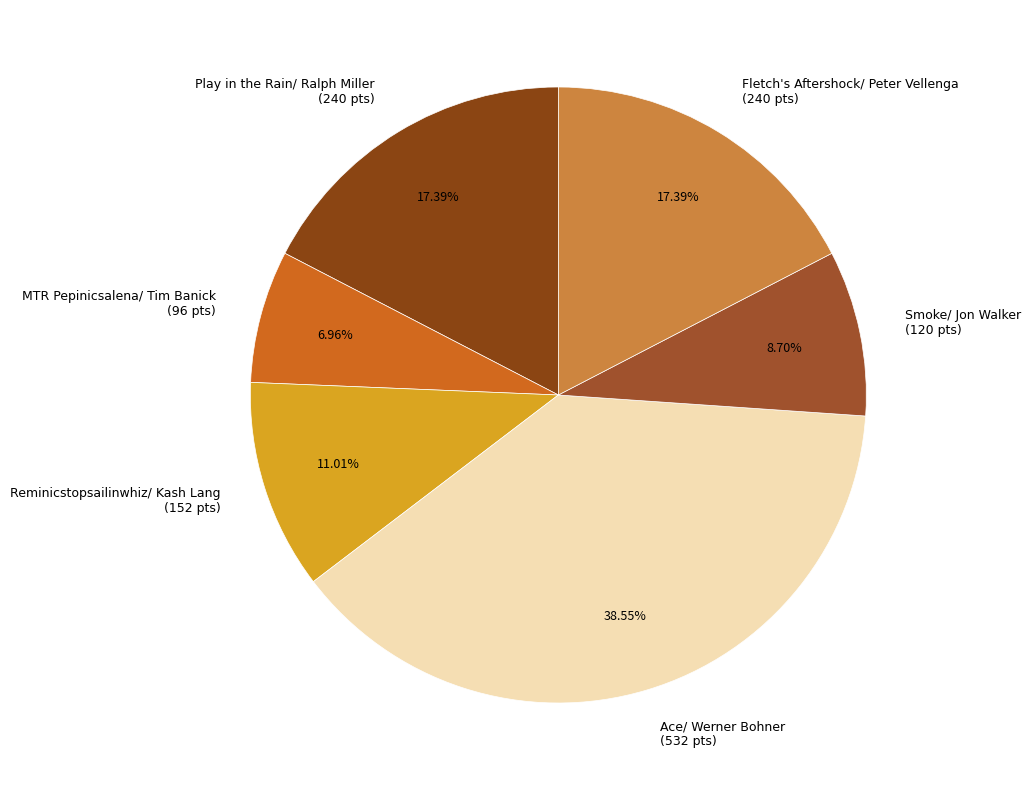

Is Smoke/ Jon Walker the majority of the pie?

No